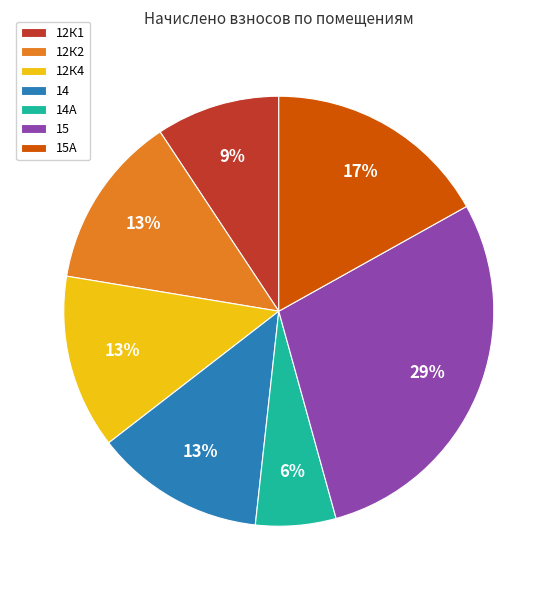

How many slices are in this pie chart?

7